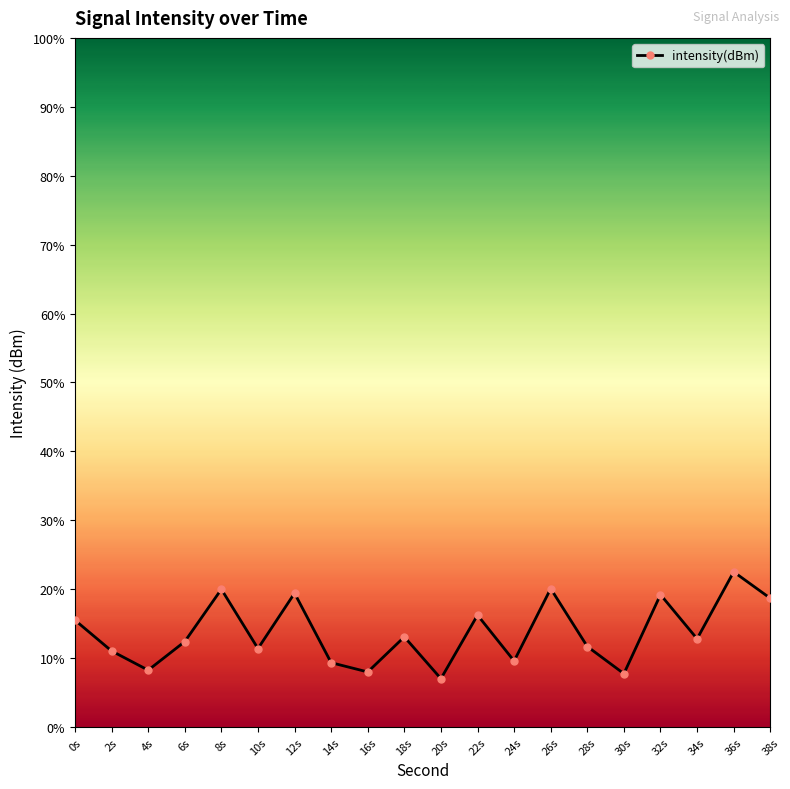

List the labels in order of value, largest first.

36s, 26s, 8s, 12s, 32s, 38s, 22s, 0s, 18s, 34s, 6s, 28s, 10s, 2s, 24s, 14s, 4s, 16s, 30s, 20s